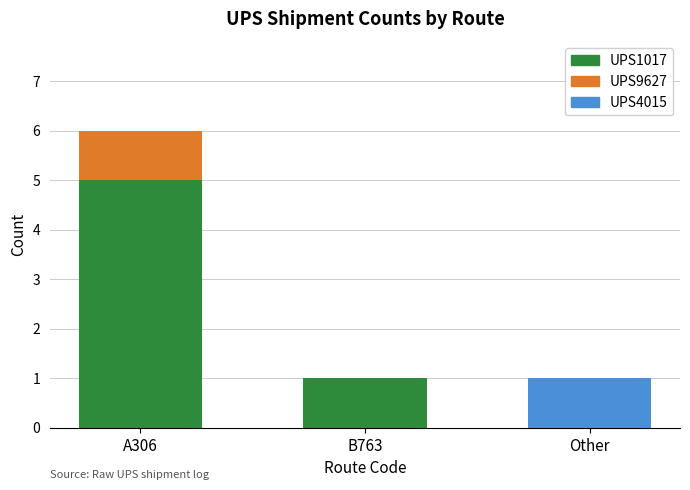

What is the difference between the UPS1017 values at B763 and Other?

1